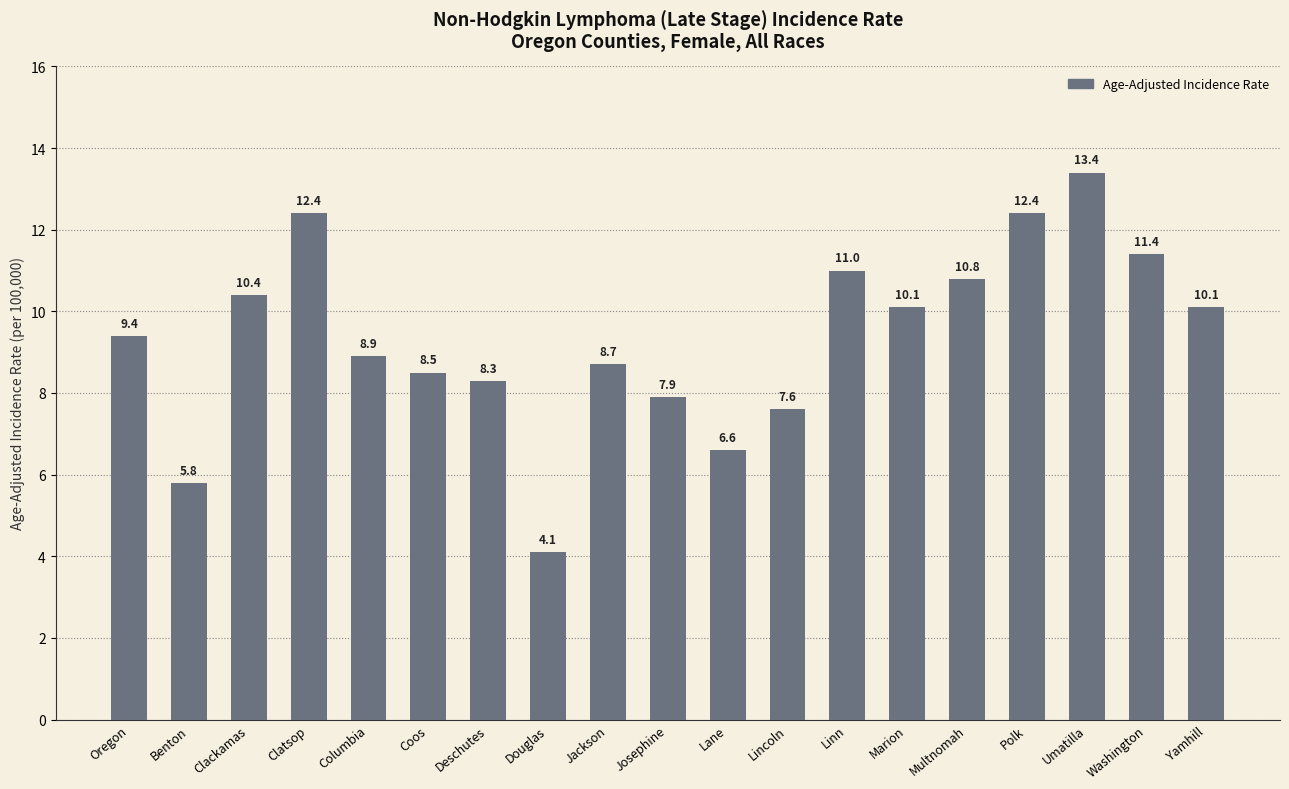

Is it true that the value at Deschutes is 8.3?

True